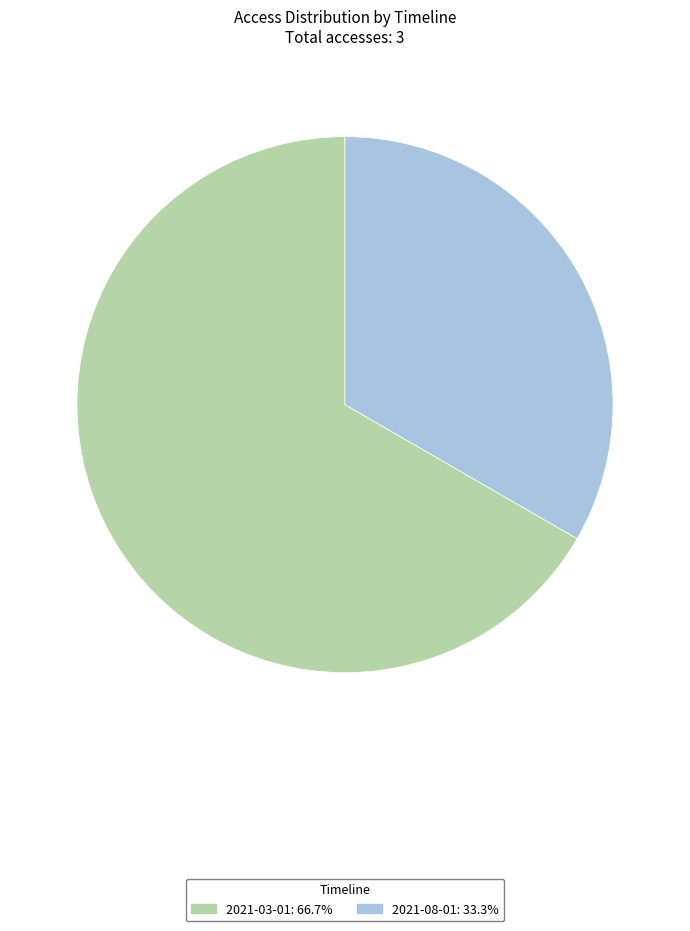

Do 2021-03-01: 66.7% and 2021-08-01: 33.3% together represent more than half of the pie?

Yes